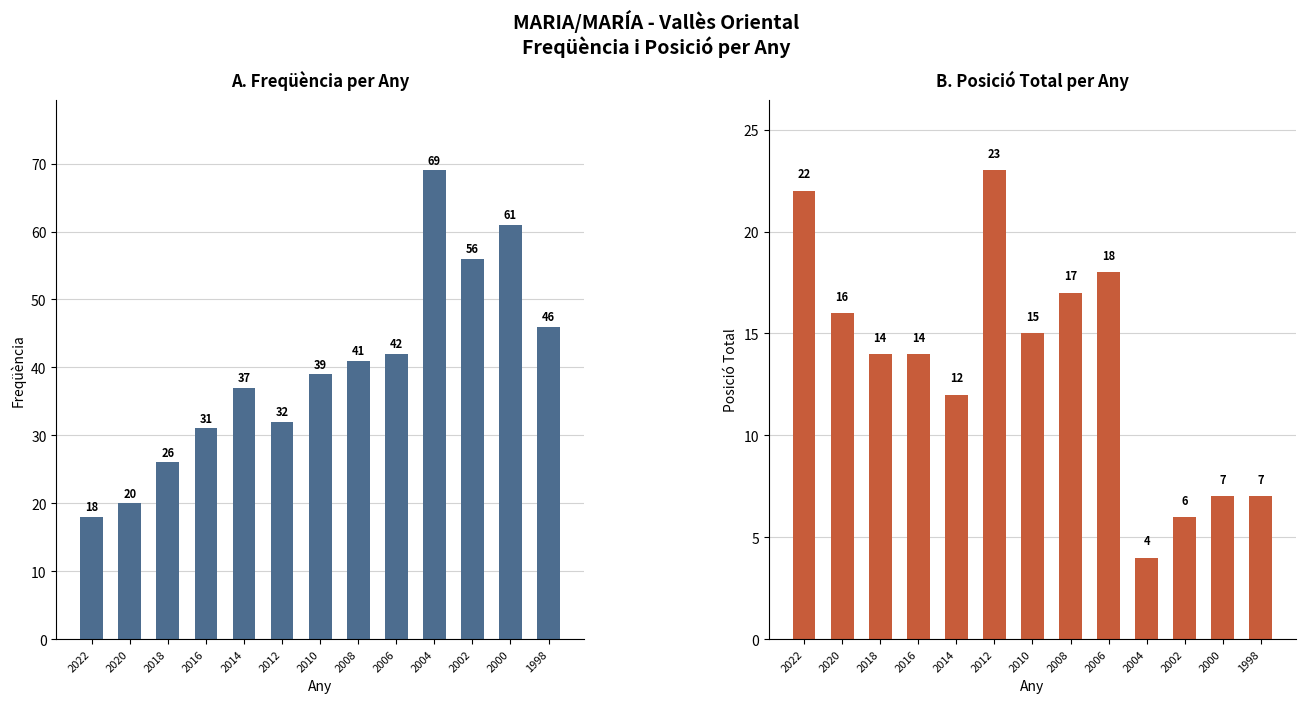

Are the bars grouped side by side (vs. stacked)?

Yes